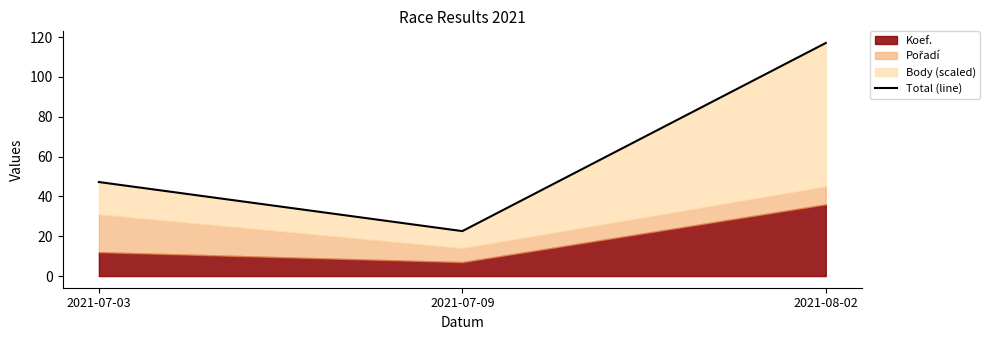

What is the value of the 2nd point from the left?

22.6